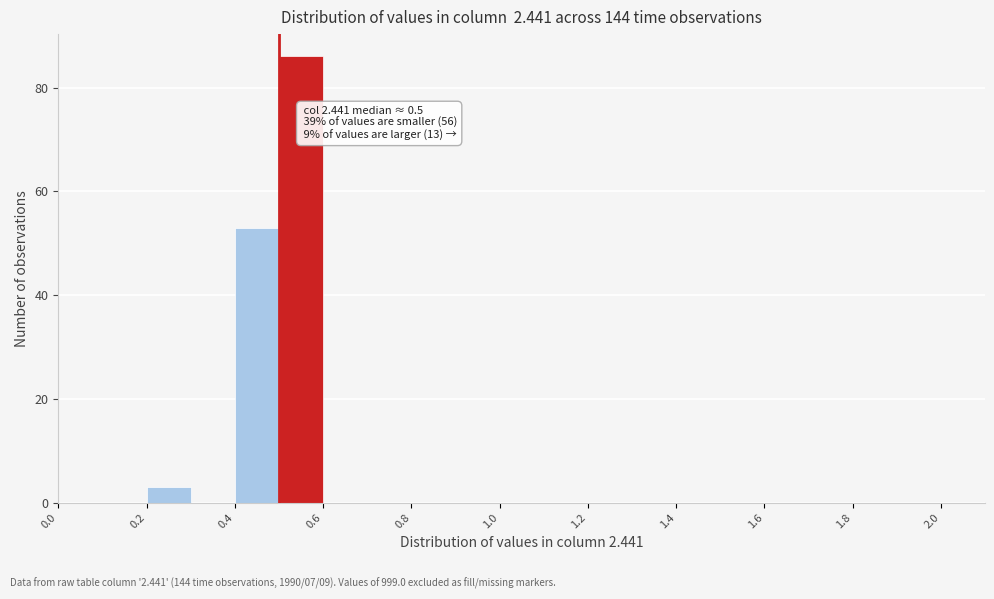

Over which range of the x-axis is the bar tallest?

0.5 to 0.6